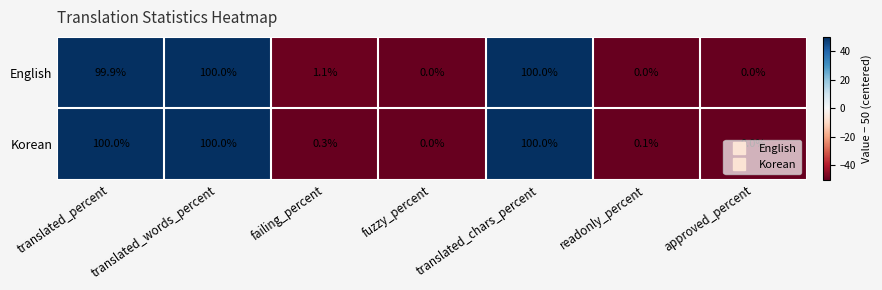

Which series changed the most between failing_percent and approved_percent?

English